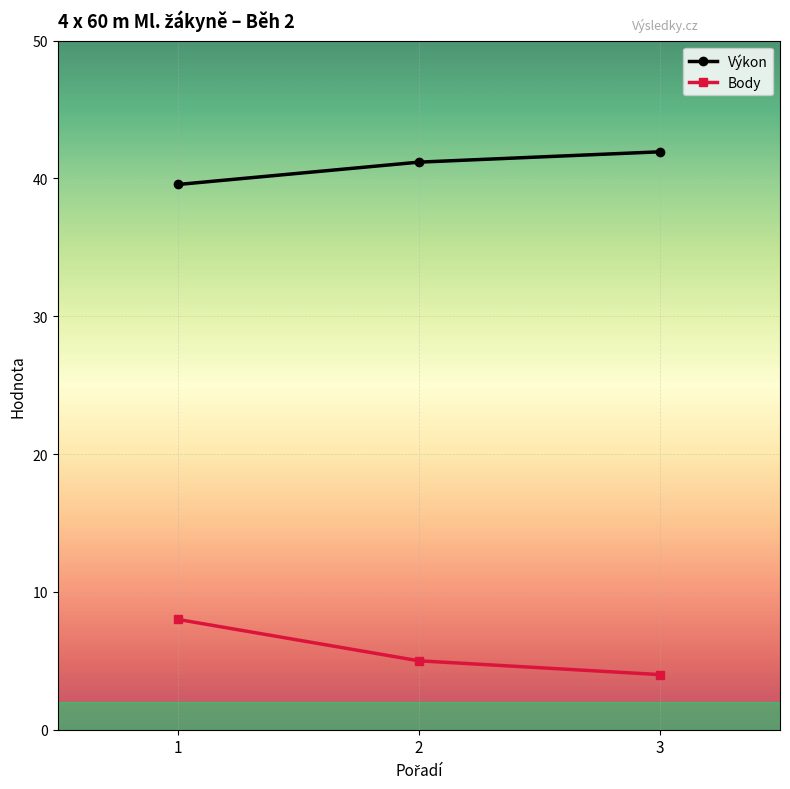

The Výkon series shows 41.2 at 2. True or false?

True